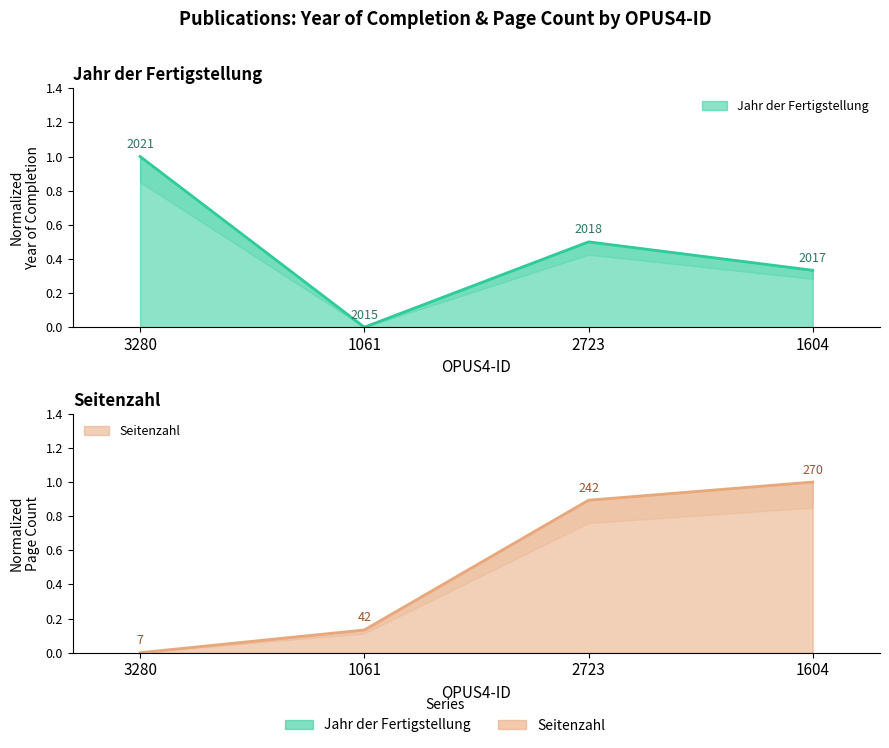

Count the number of data series in this chart.

2